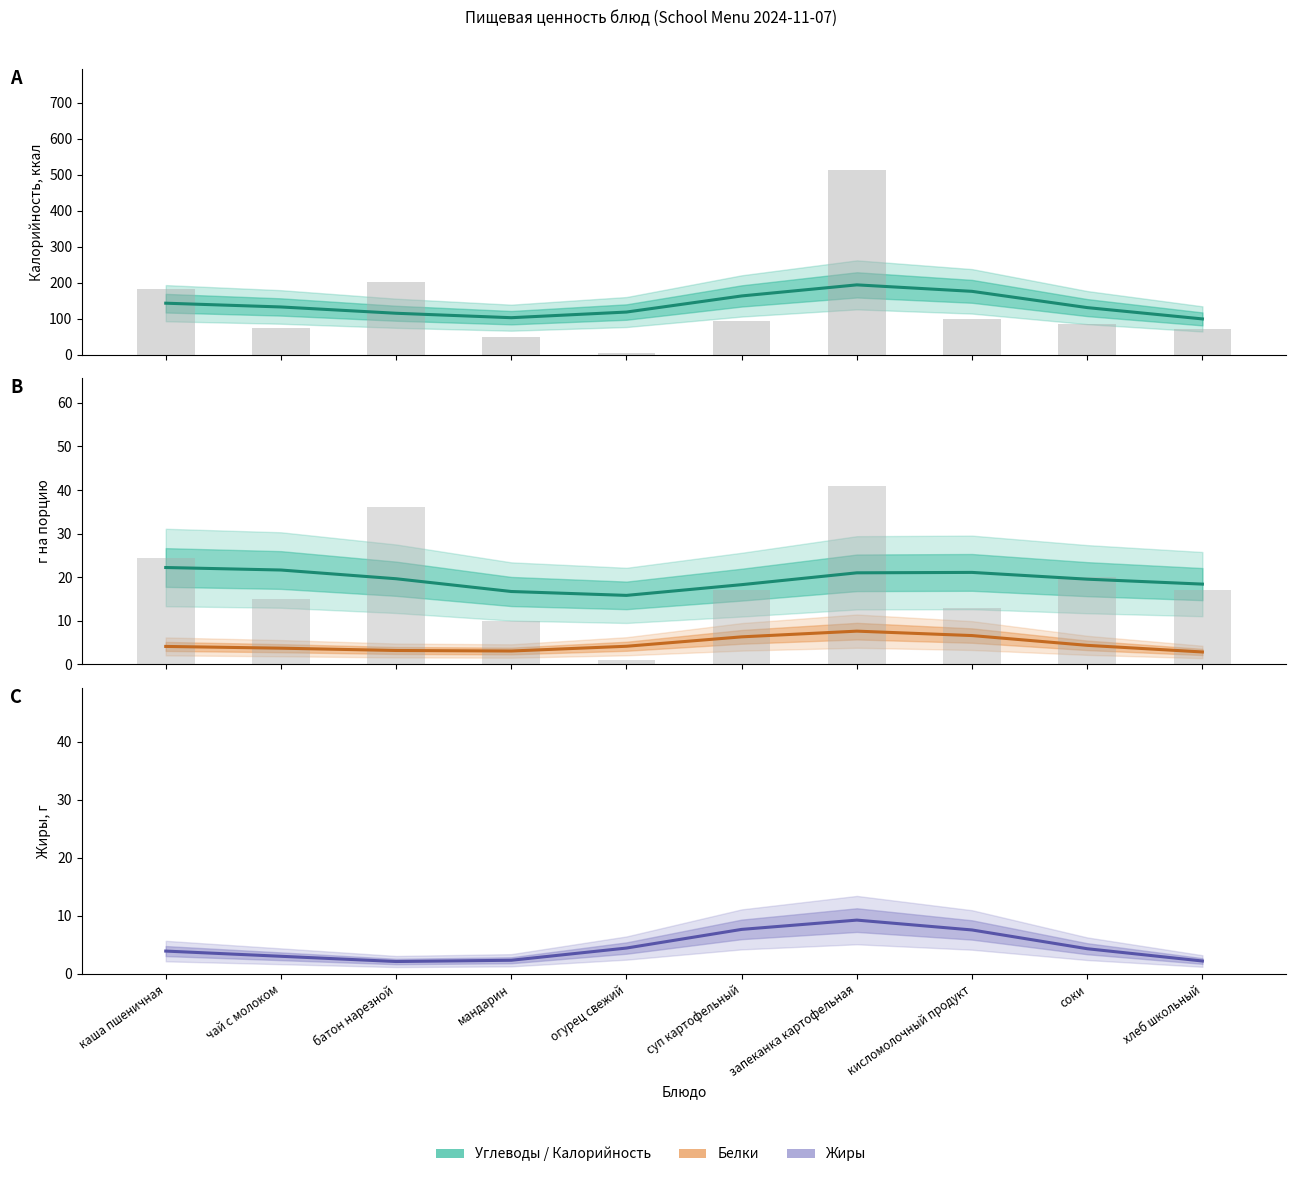

Which series has the largest total across all categories?

Калорийность